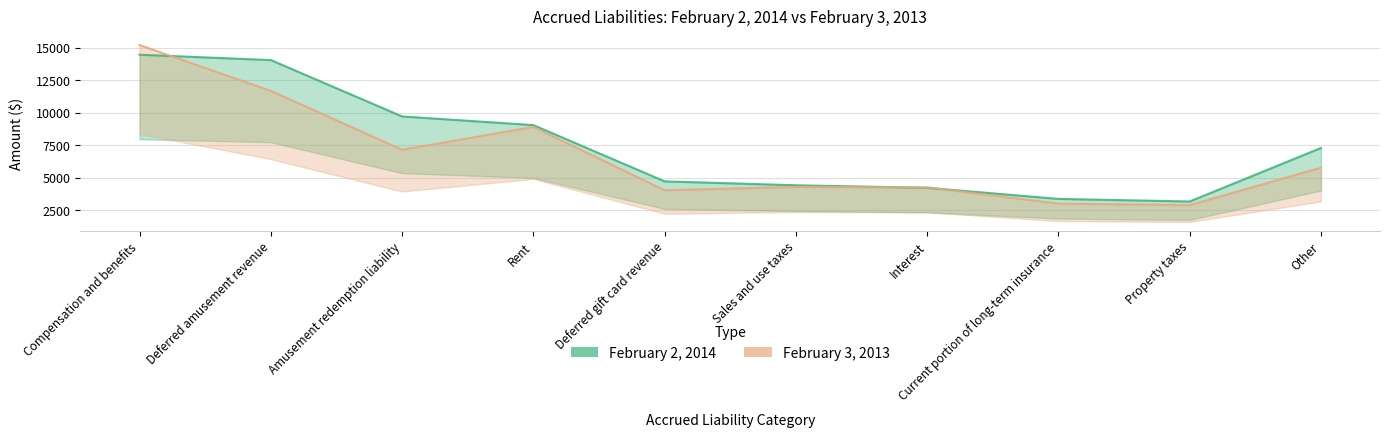

Is it true that February 3, 2013 equals 5762 at Other?

True